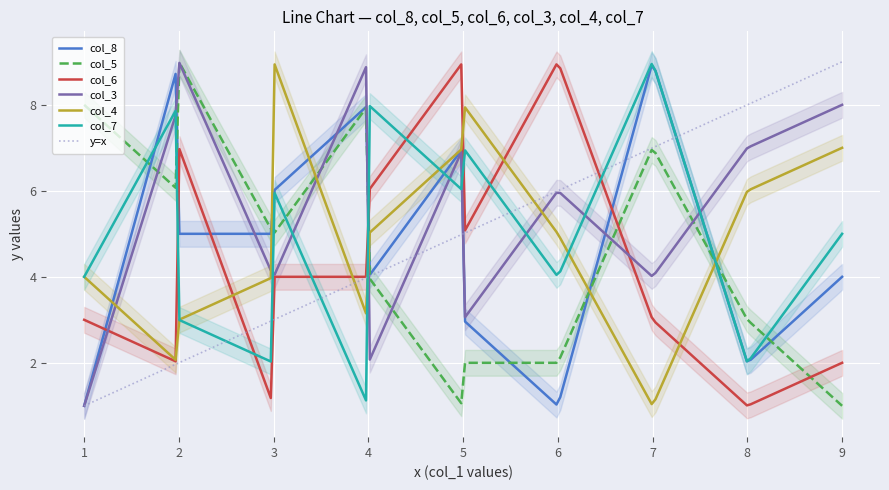

What is the maximum value shown in the chart?

9